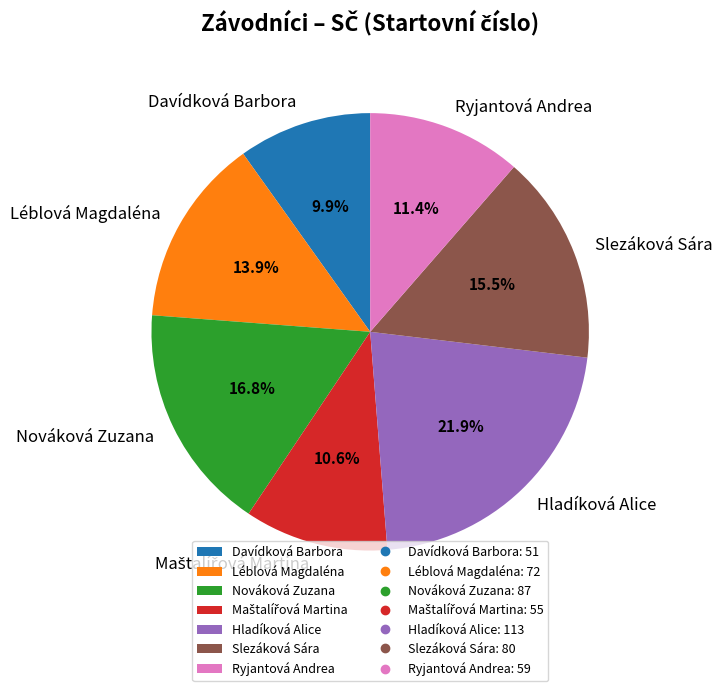

The Davídková Barbora slice represents 10% of the pie. True or false?

True